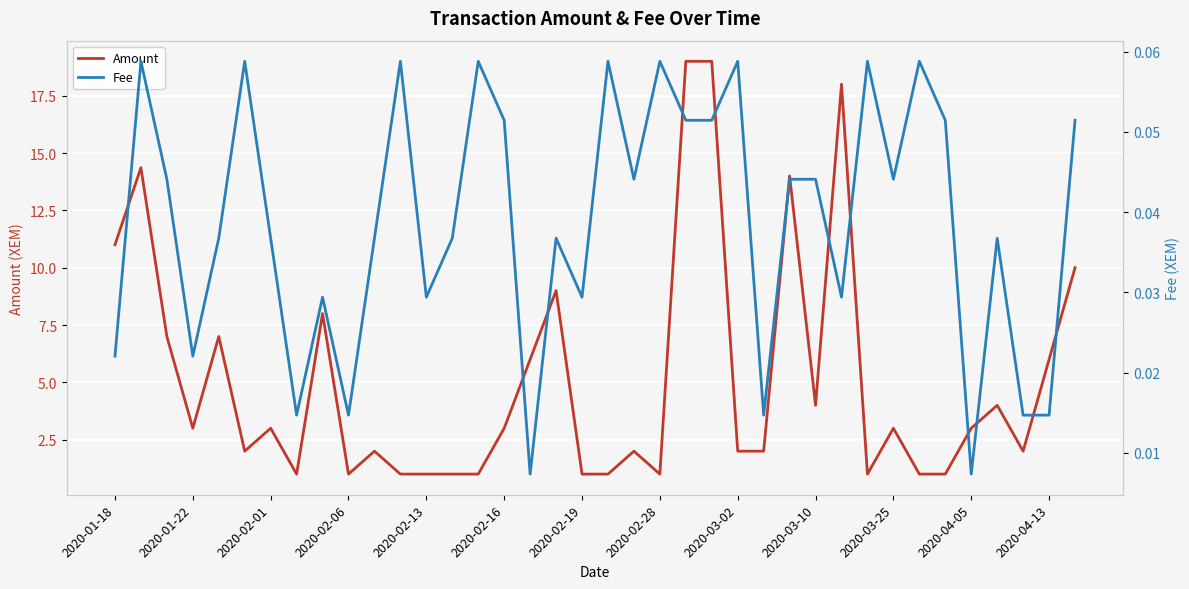

Which category has the highest value across all series?

22